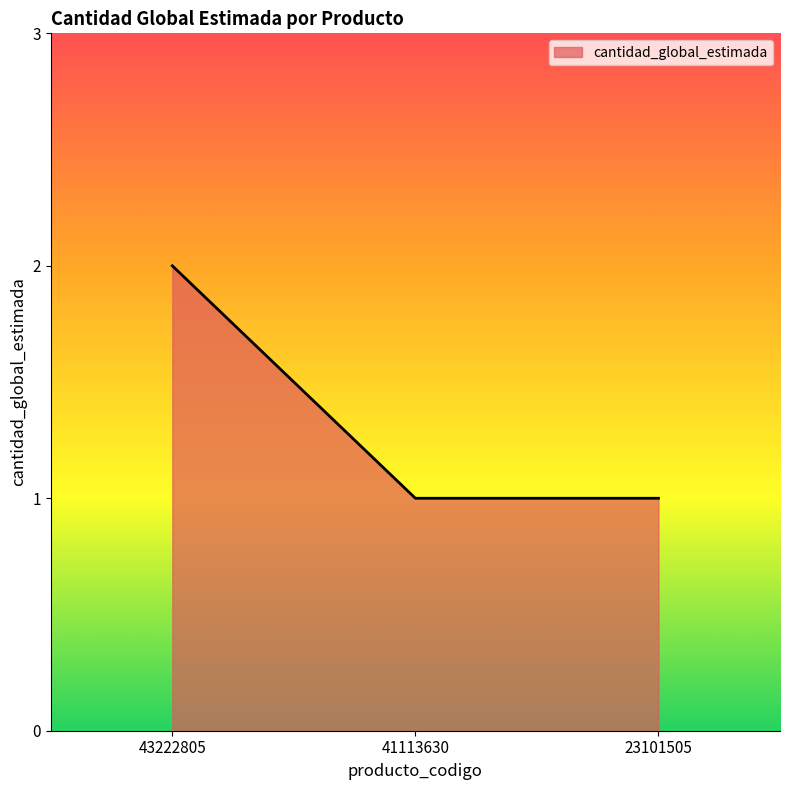

What is the ratio of the value at 23101505 to the value at 41113630?

1.0